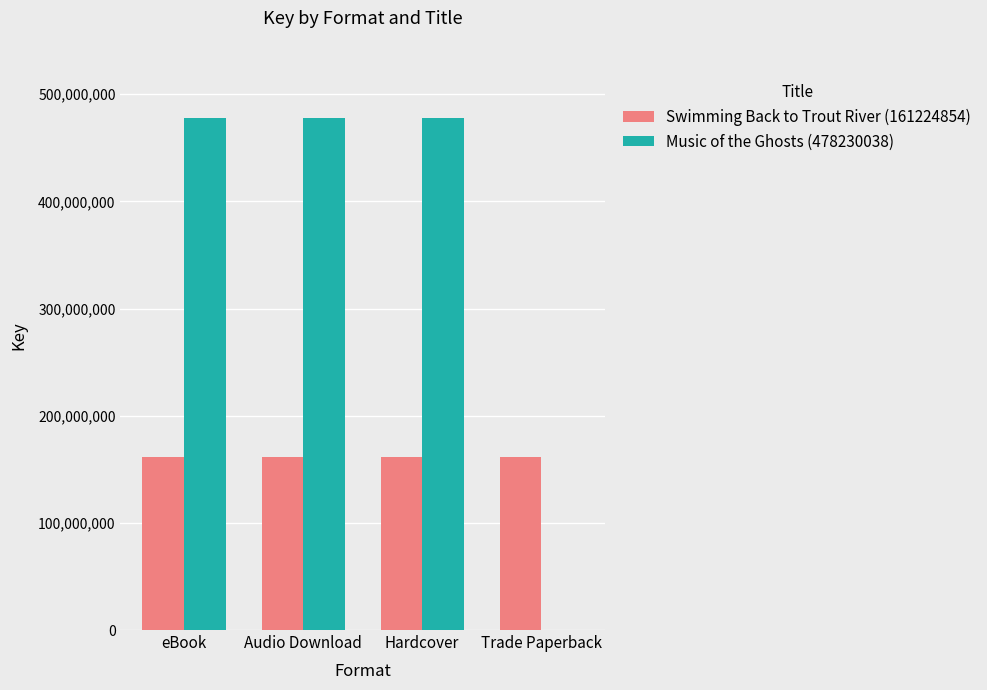

What is the total value across all series at eBook?

639454892